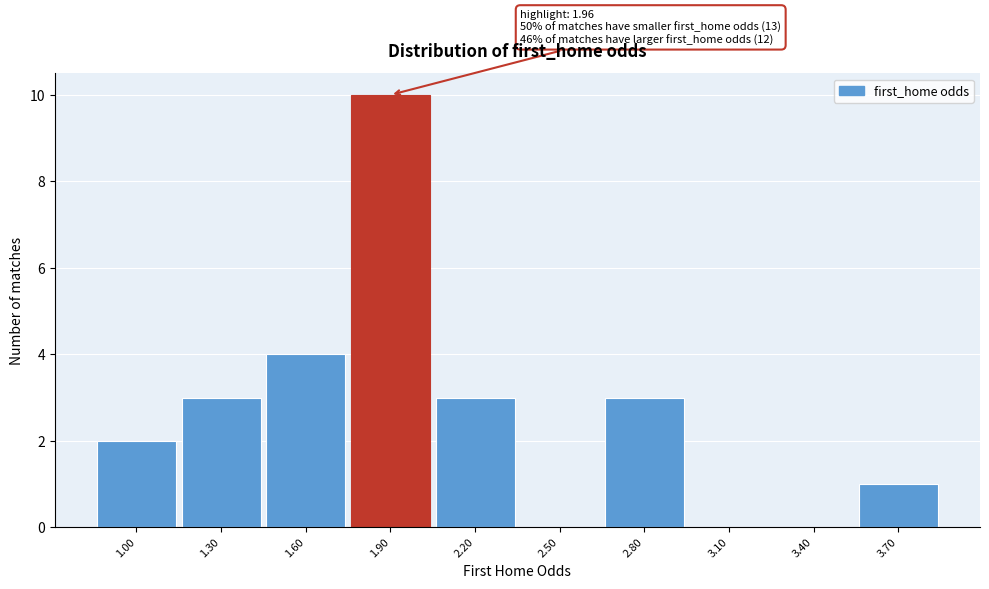

Reading left to right, what are all the values shown in this chart?

1.00=2	1.30=3	1.60=4	1.90=10	2.20=3	2.50=0	2.80=3	3.10=0	3.40=0	3.70=1